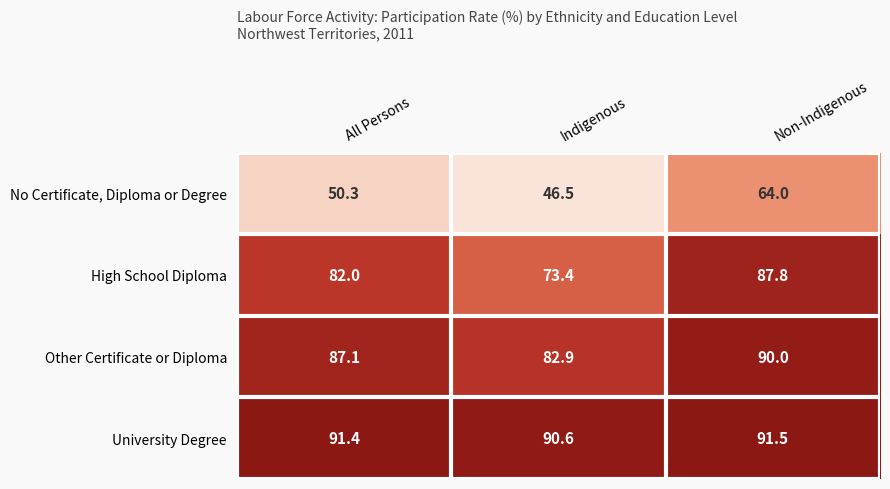

List the series in order of their peak value, lowest first.

No Certificate, Diploma or Degree, High School Diploma, Other Certificate or Diploma, University Degree